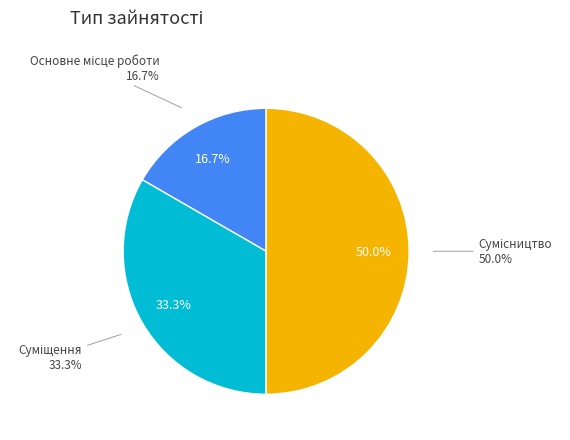

Rank the categories by value from lowest to highest.

Основне місце роботи, Суміщення, Сумісництво